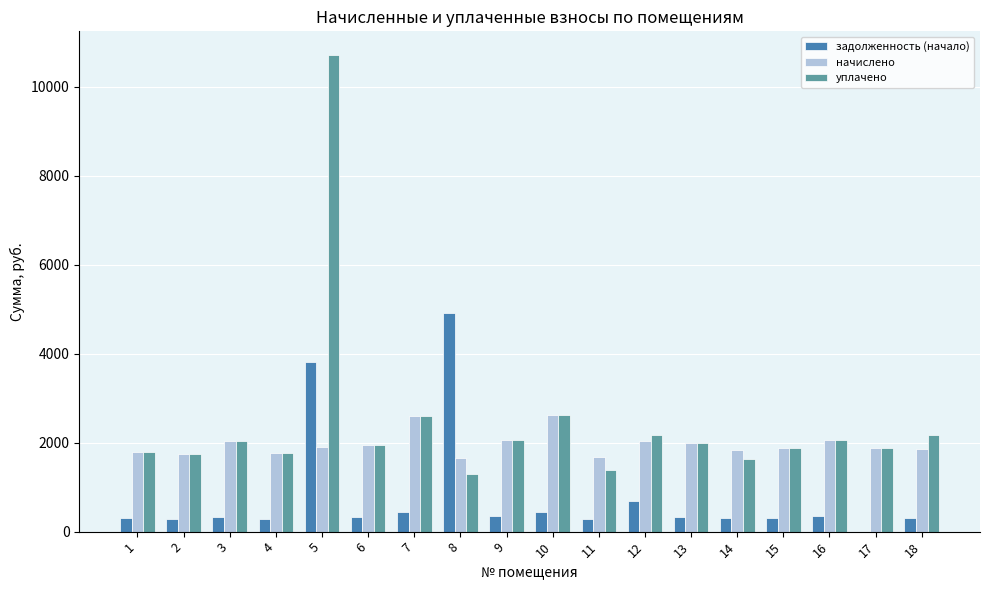

Are the bars horizontal?

No